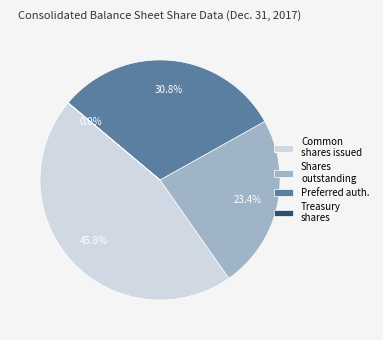

What portion of the pie excludes Treasury stock, shares?

100.0%